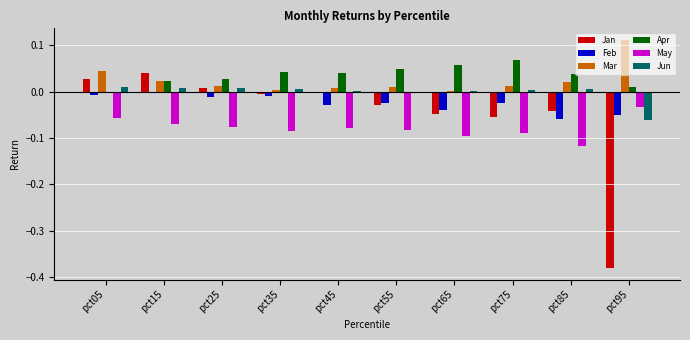

Are the bars horizontal?

No